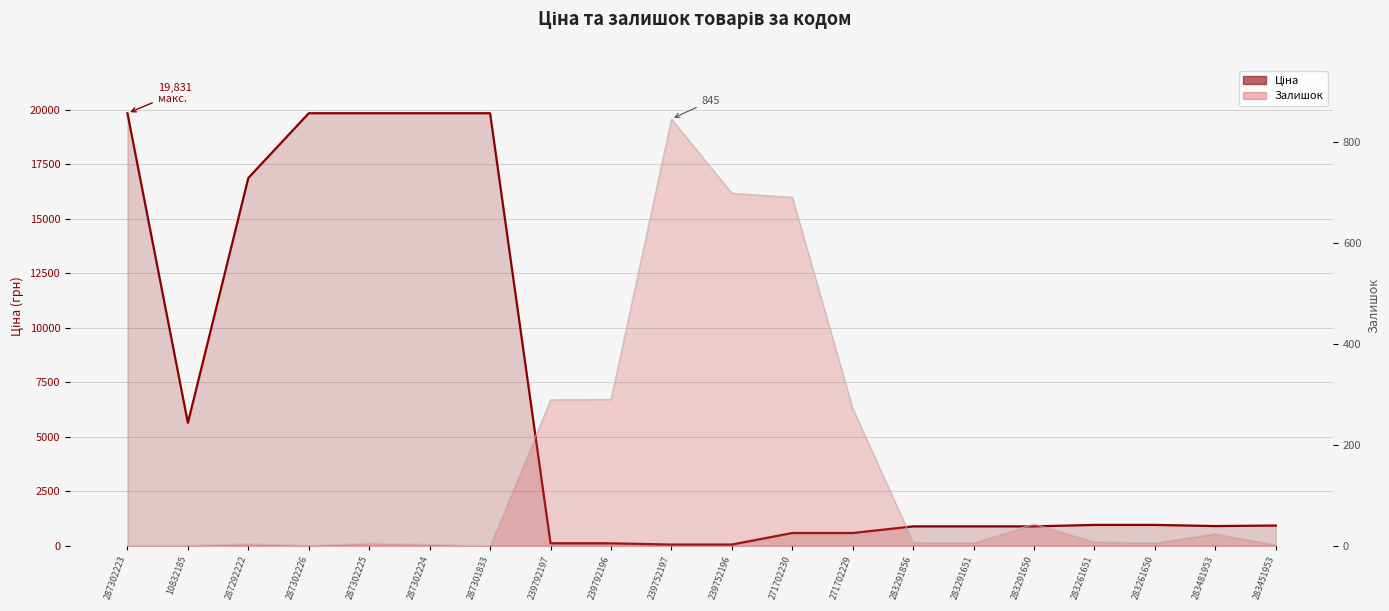

How many positive values does the Залишок series have?

19